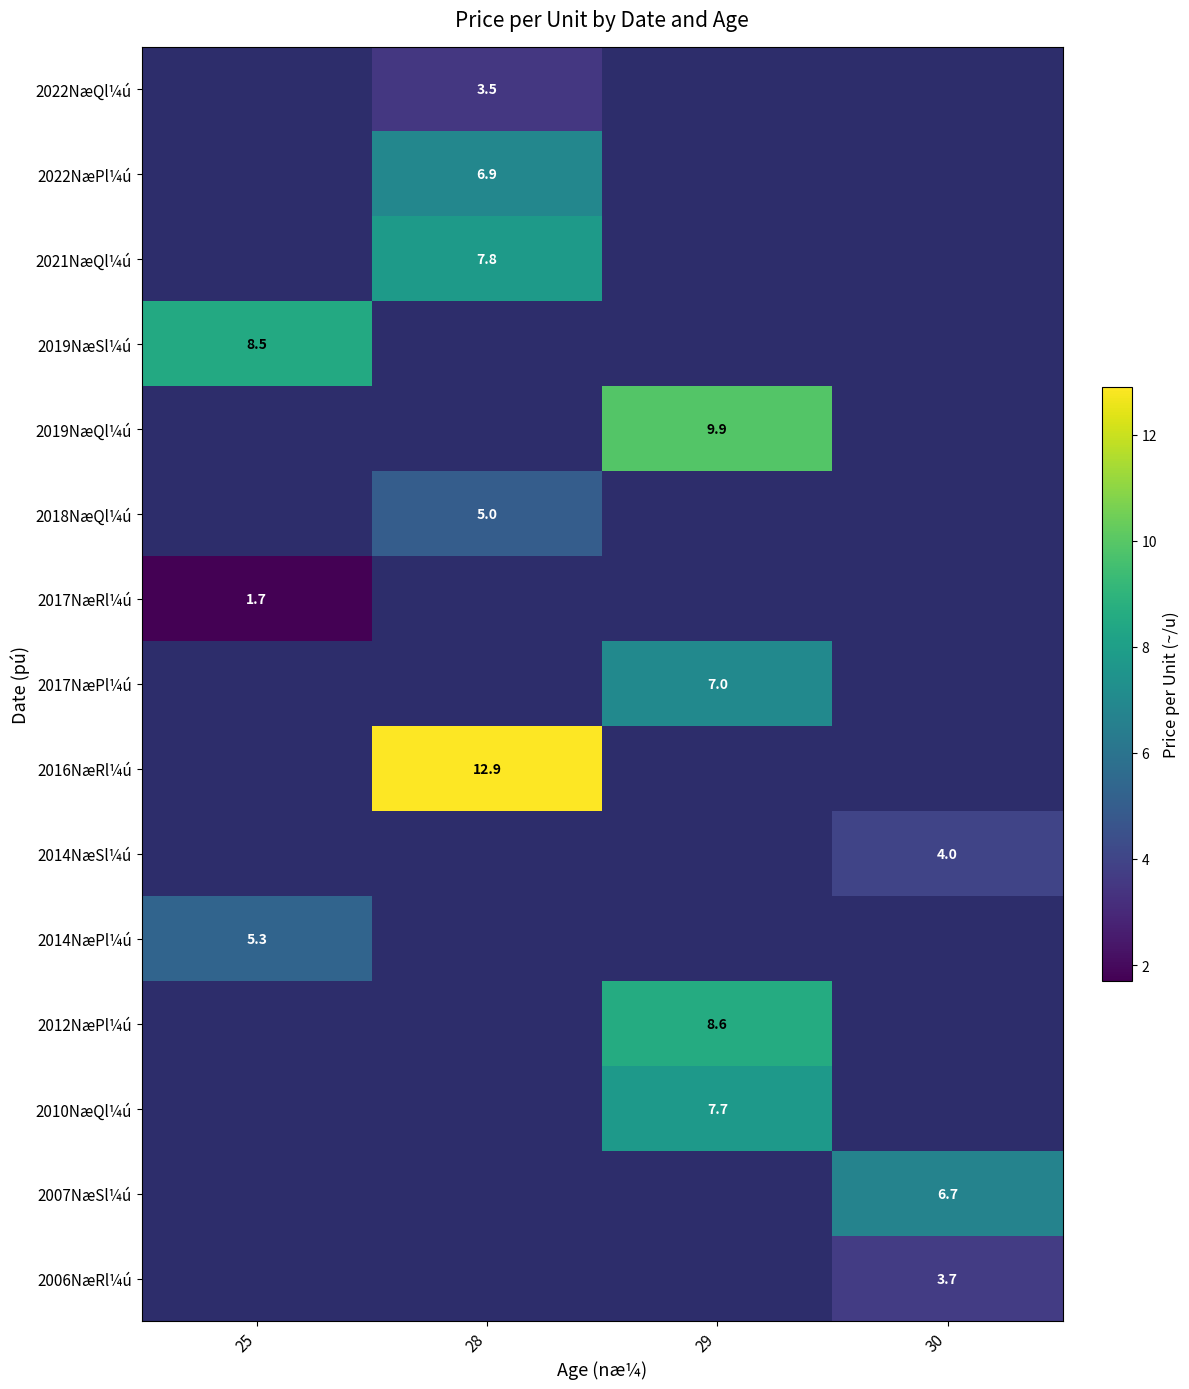

How many categories are shown in the chart?

4